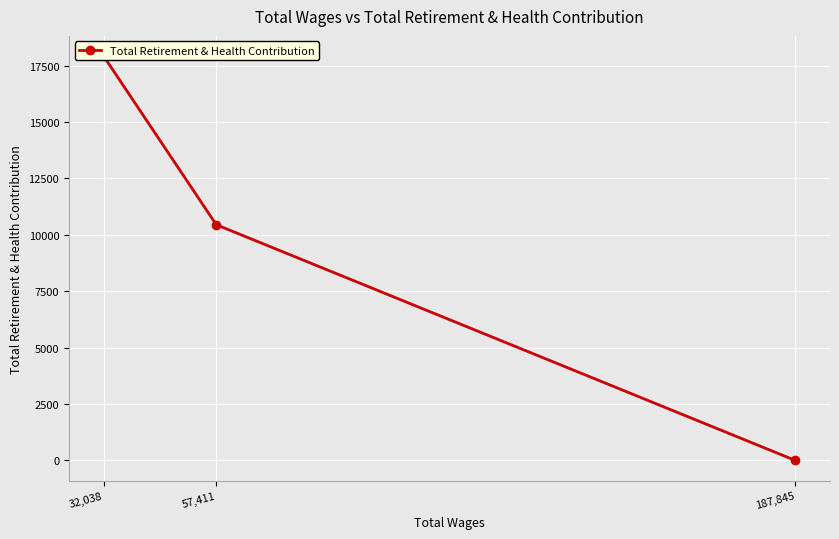

Which label corresponds to the largest value in the chart?

32,038